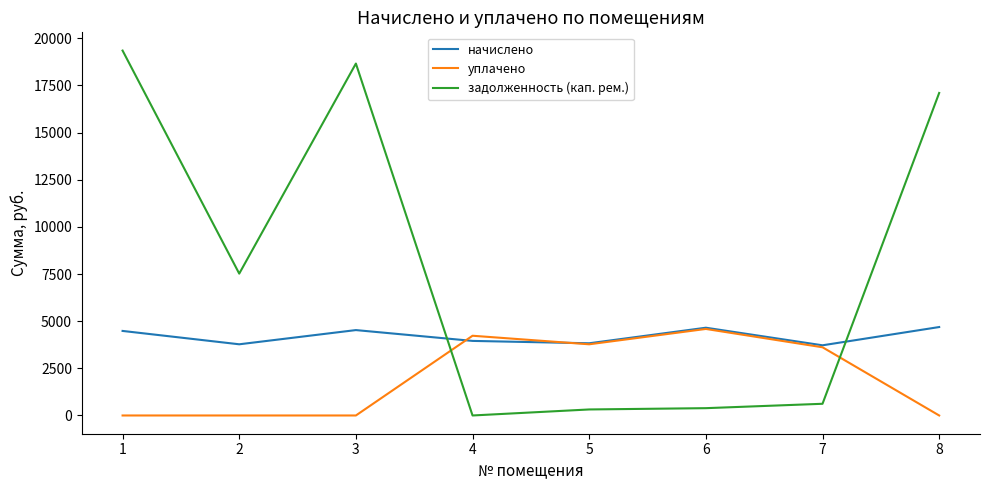

How many positive values does the задолженность (кап. рем.) series have?

7